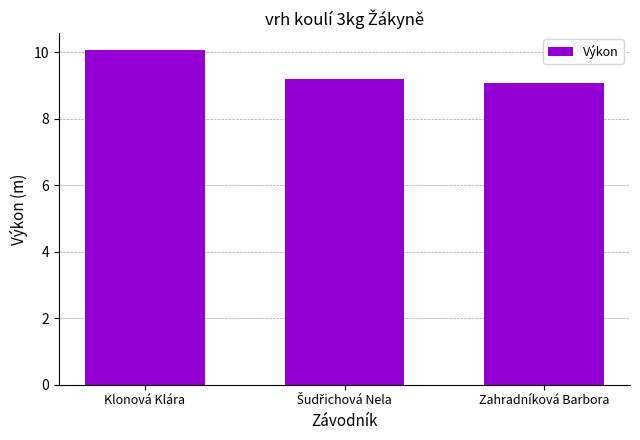

Reading left to right, list all the values displayed in this chart.

10.1	9.2	9.1